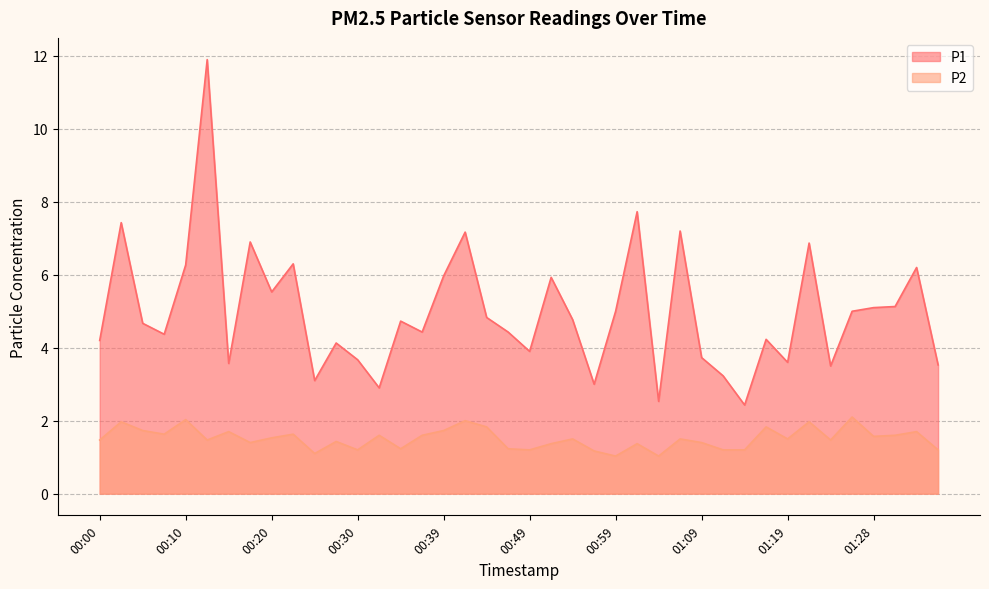

Reading right to left, extract all data points from this chart.

P1: 3.5	6.2	5.1	5.1	5.0	3.5	6.9	3.6	4.2	2.4	3.2	3.7	7.2	2.5	7.7	5.0	3.0	4.8	5.9	3.9	4.4	4.8	7.2	6.0	4.4	4.7	2.9	3.7	4.1	3.1	6.3	5.5	6.9	3.6	11.9	6.3	4.4	4.7	7.4	4.2
P2: 1.2	1.7	1.6	1.6	2.1	1.5	2.0	1.5	1.8	1.2	1.2	1.4	1.5	1.0	1.4	1.0	1.2	1.5	1.4	1.2	1.2	1.8	2.0	1.7	1.6	1.2	1.6	1.2	1.4	1.1	1.6	1.5	1.4	1.7	1.5	2.0	1.6	1.7	2.0	1.5